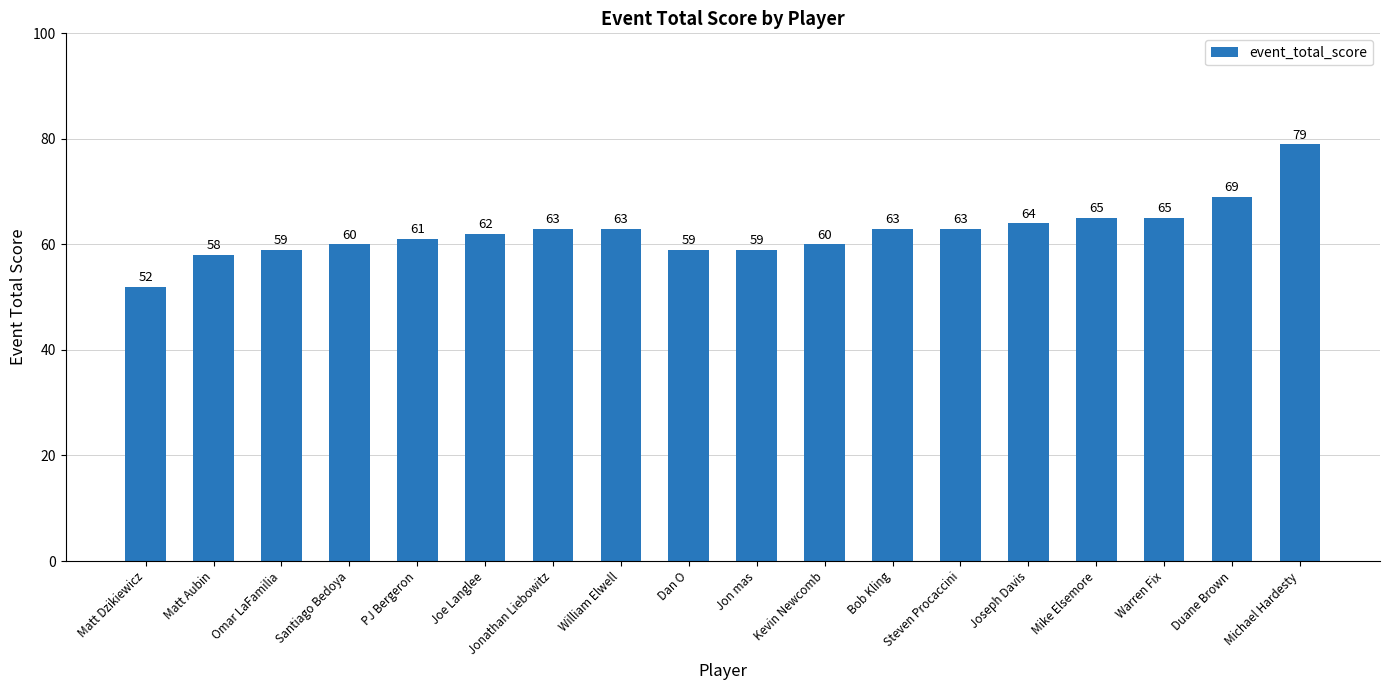

How many bars are there in total?

18